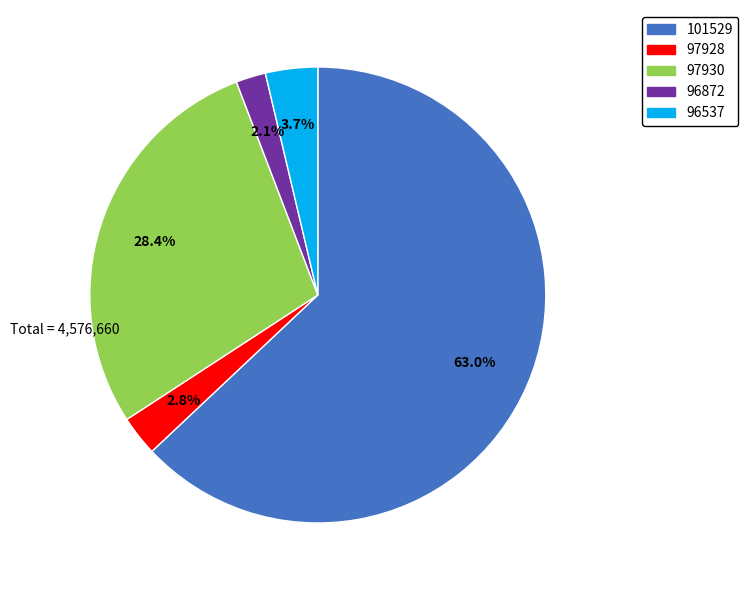

To the nearest percent, what portion does 97928 represent?

3%